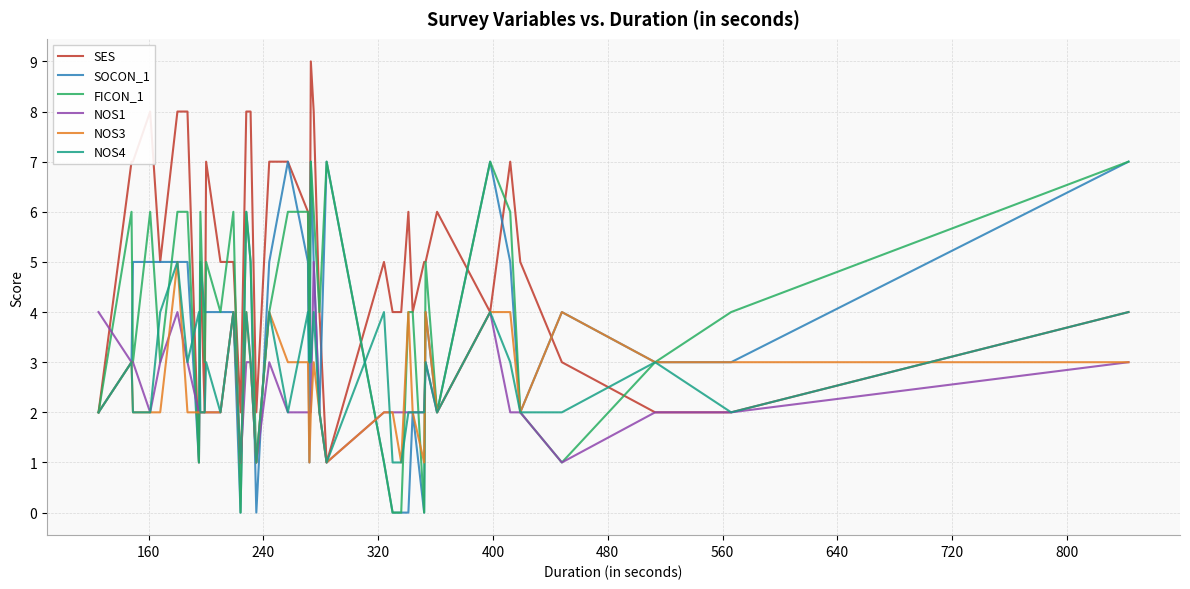

At how many categories does at least one series exceed 0?

40